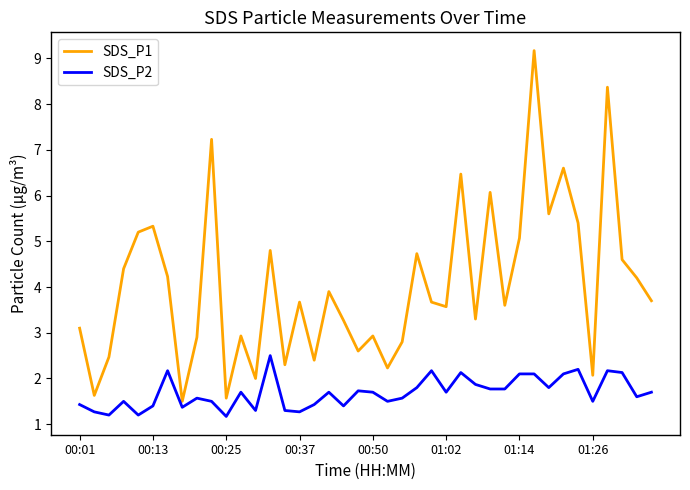

Rank the series by their maximum value, from lowest to highest.

SDS_P2, SDS_P1